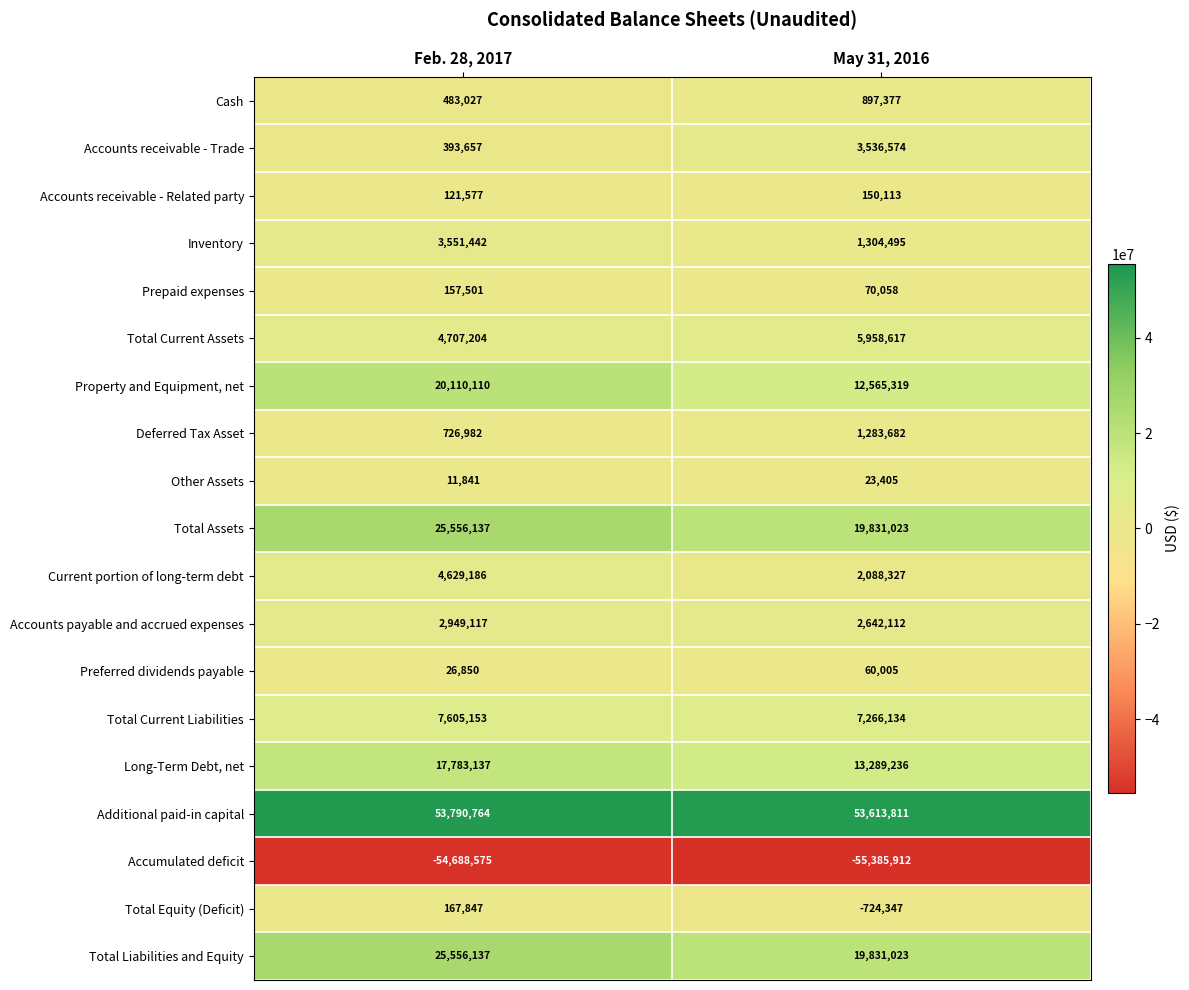

Which category has the lowest value across all series?

May 31, 2016